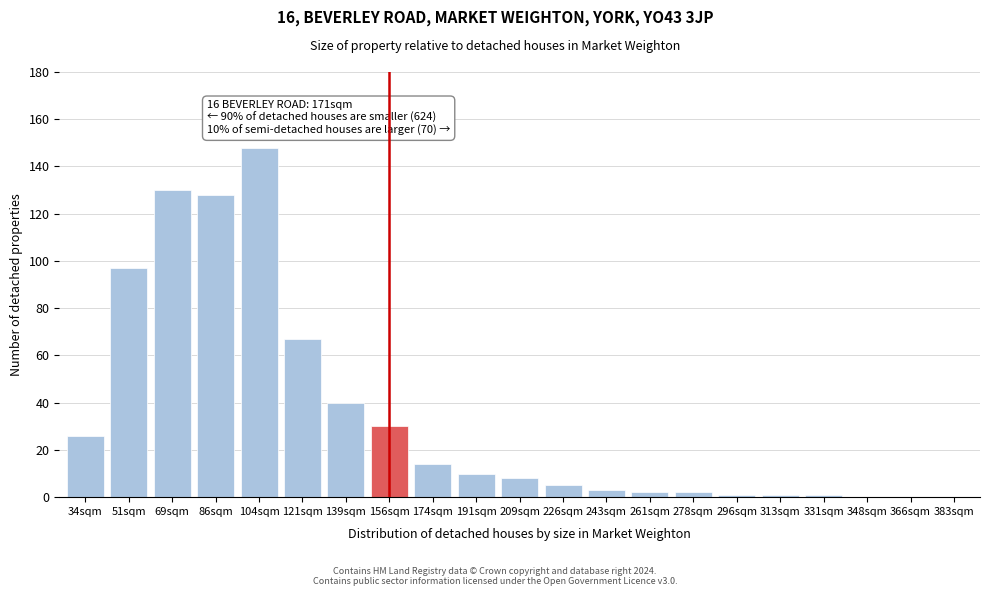

Reading left to right, list all the values displayed in this chart.

34sqm=26	51sqm=97	69sqm=130	86sqm=128	104sqm=148	121sqm=67	139sqm=40	156sqm=30	174sqm=14	191sqm=10	209sqm=8	226sqm=5	243sqm=3	261sqm=2	278sqm=2	296sqm=1	313sqm=1	331sqm=1	348sqm=0	366sqm=0	383sqm=0